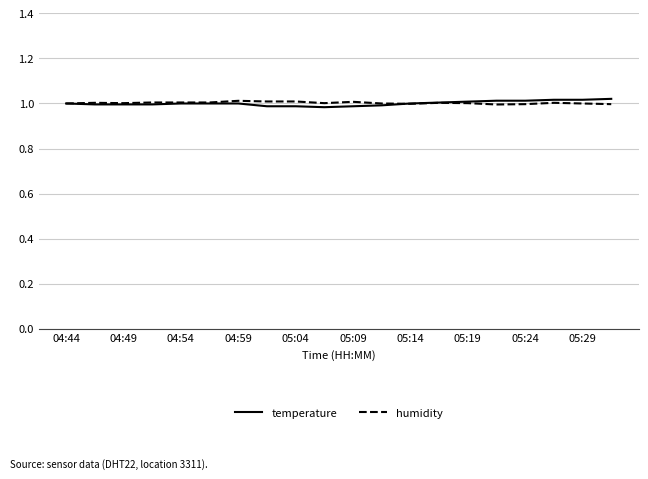

Does the chart have visible grid lines?

Yes